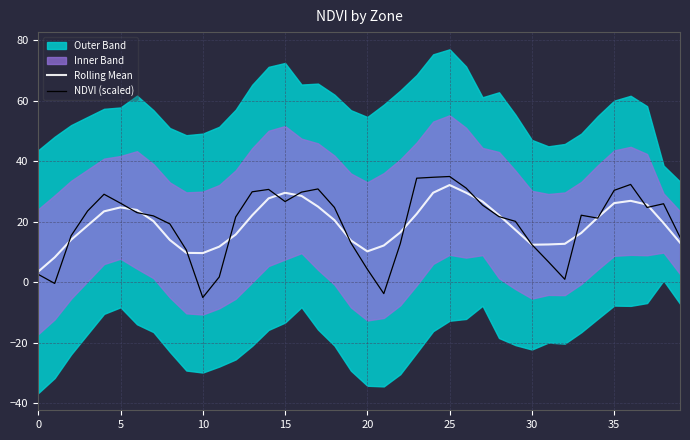

Does the chart have visible grid lines?

Yes